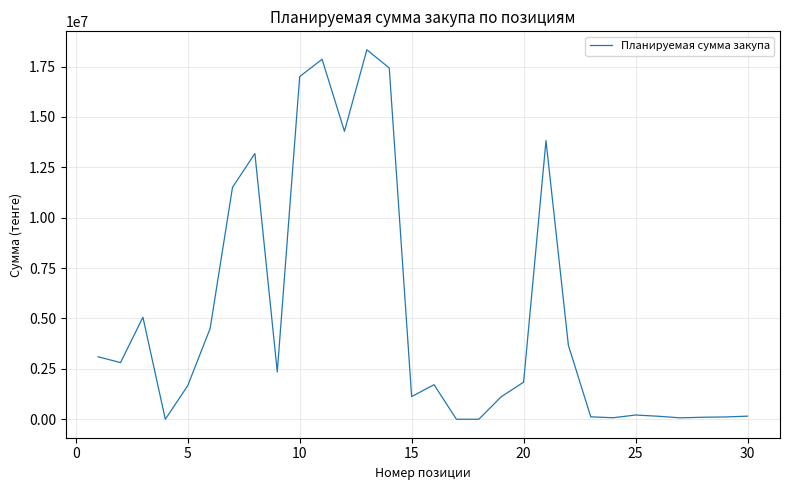

How many lines are shown in the chart?

1